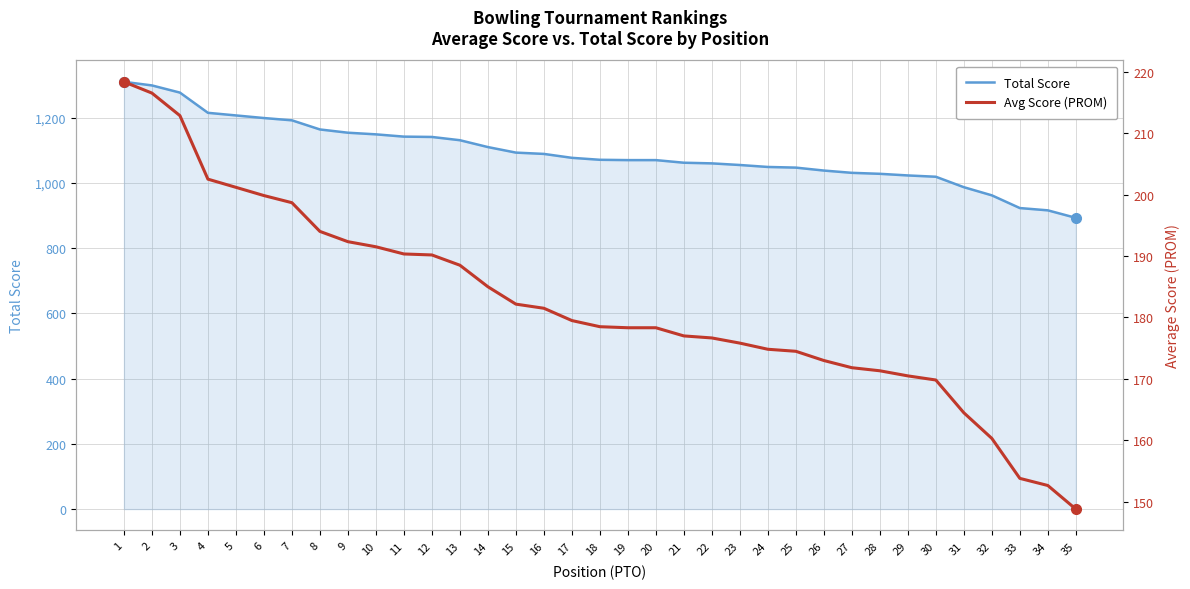

True or false: Avg Score (PROM) and Total Score intersect in this chart.

False